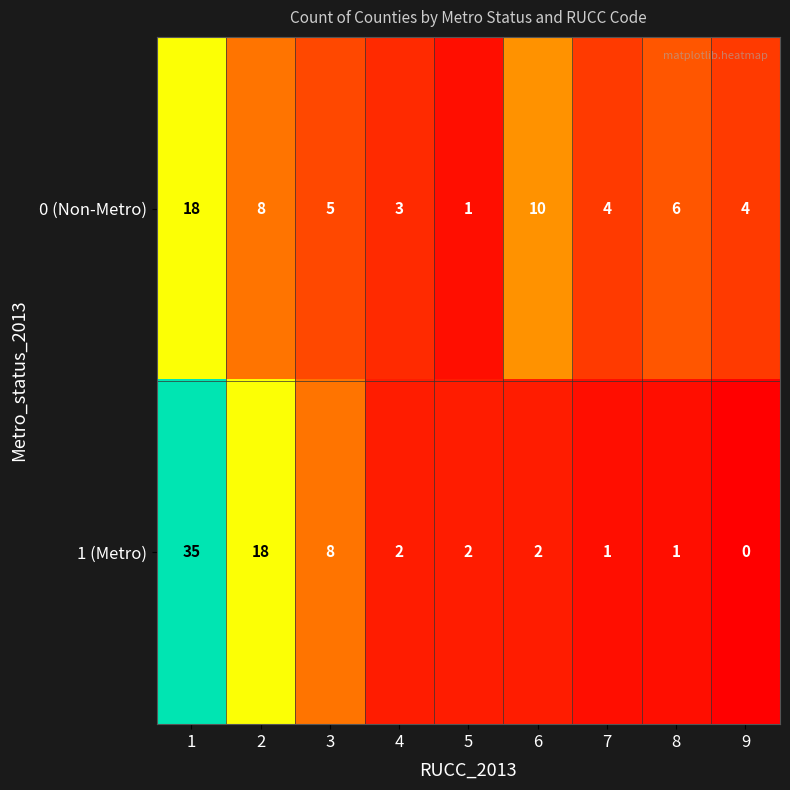

Count the number of data series in this chart.

2